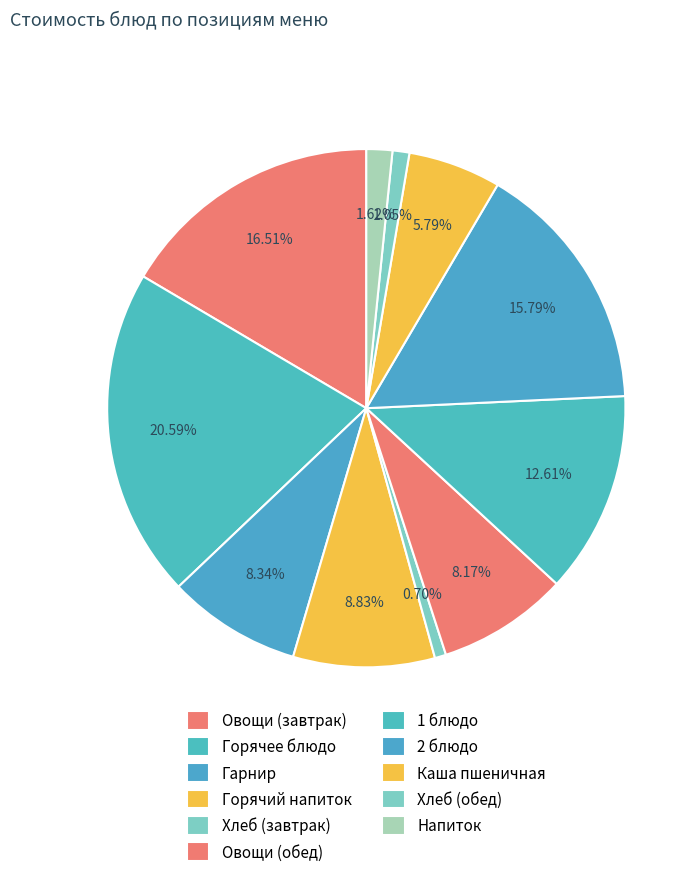

How many segments does this pie chart have?

11